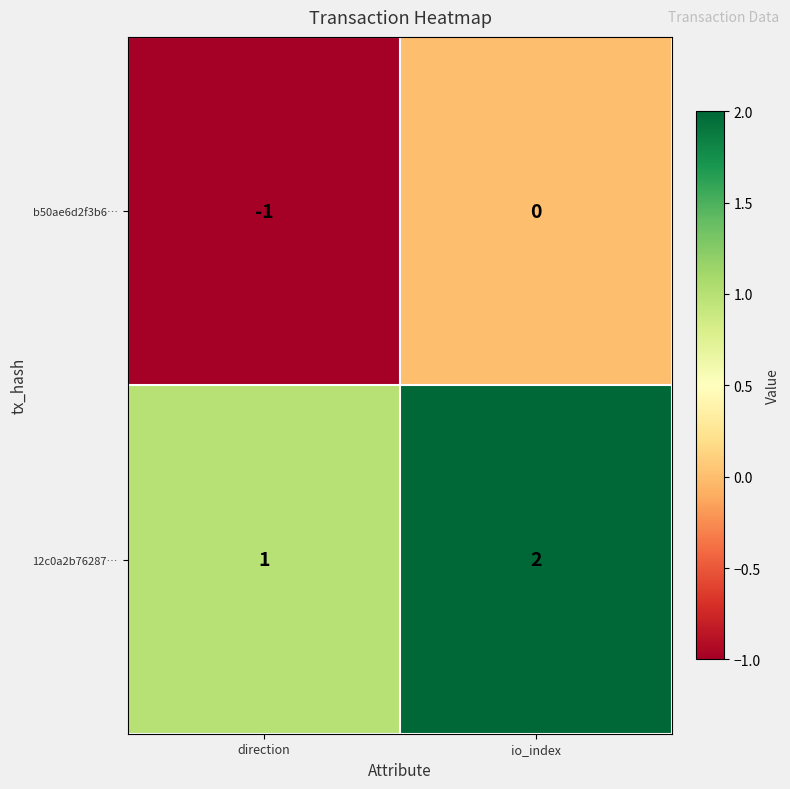

At which label does b50ae6d2f3b6… reach its peak?

io_index